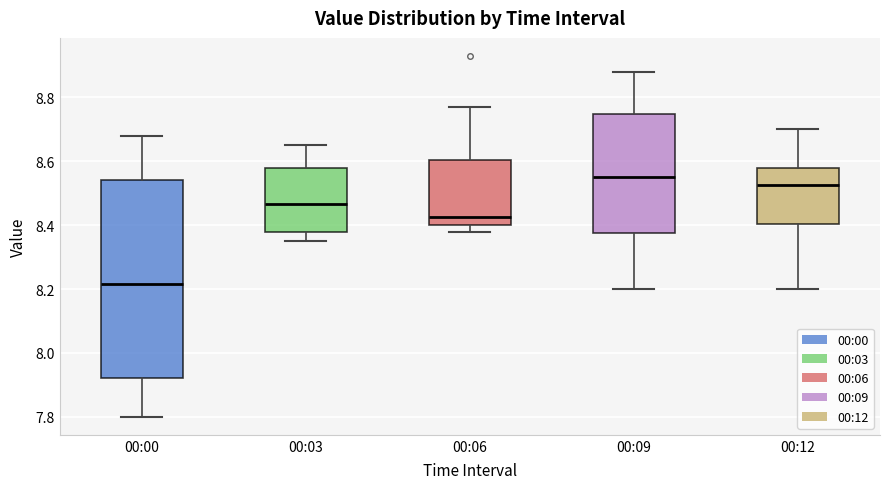

Reading left to right, transcribe this box plot: for each box, give where its median line is, the range the box spans, and where its two whiskers end, as read against the y-axis. The values are not printed on the chart, so give them approximately, as read against the axis.

00:00: median 8.22, box 7.92 to 8.54, whiskers 7.80 to 8.68
00:03: median 8.46, box 8.38 to 8.58, whiskers 8.36 to 8.66
00:06: median 8.42, box 8.40 to 8.60, whiskers 8.38 to 8.78
00:09: median 8.56, box 8.38 to 8.74, whiskers 8.20 to 8.88
00:12: median 8.52, box 8.40 to 8.58, whiskers 8.20 to 8.70